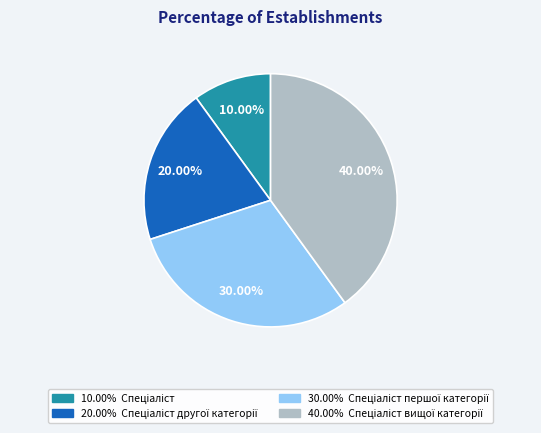

Is there a majority slice in this chart?

No